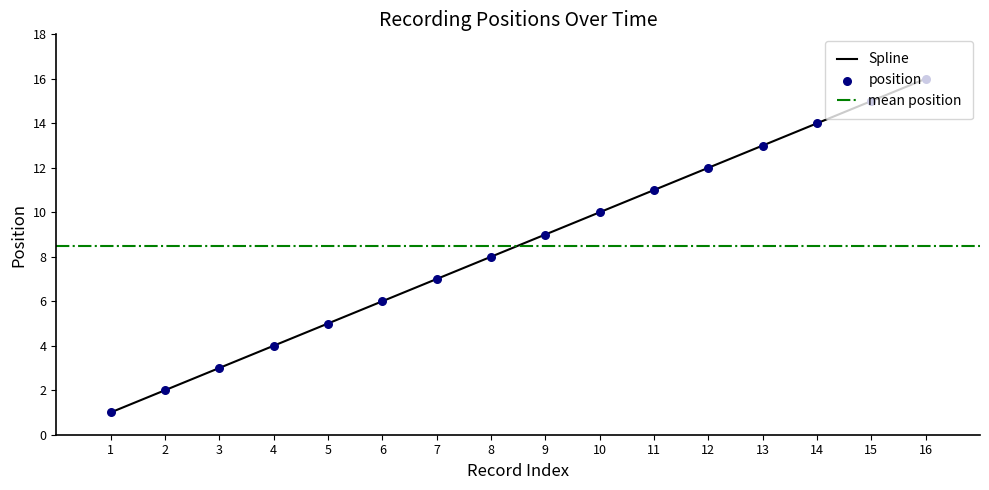

The value of Spline at 11 is 11. True or false?

True